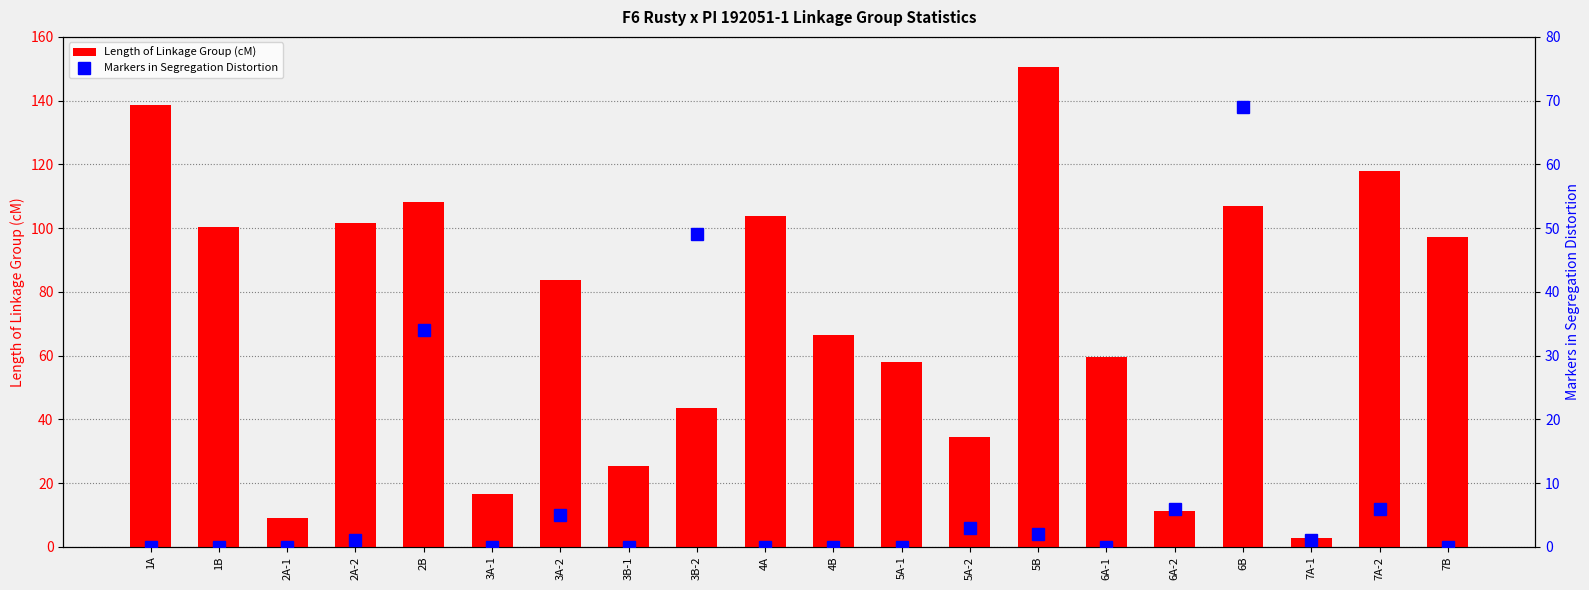

Which category has the highest value in the Markers in Segregation Distortion series?

6B